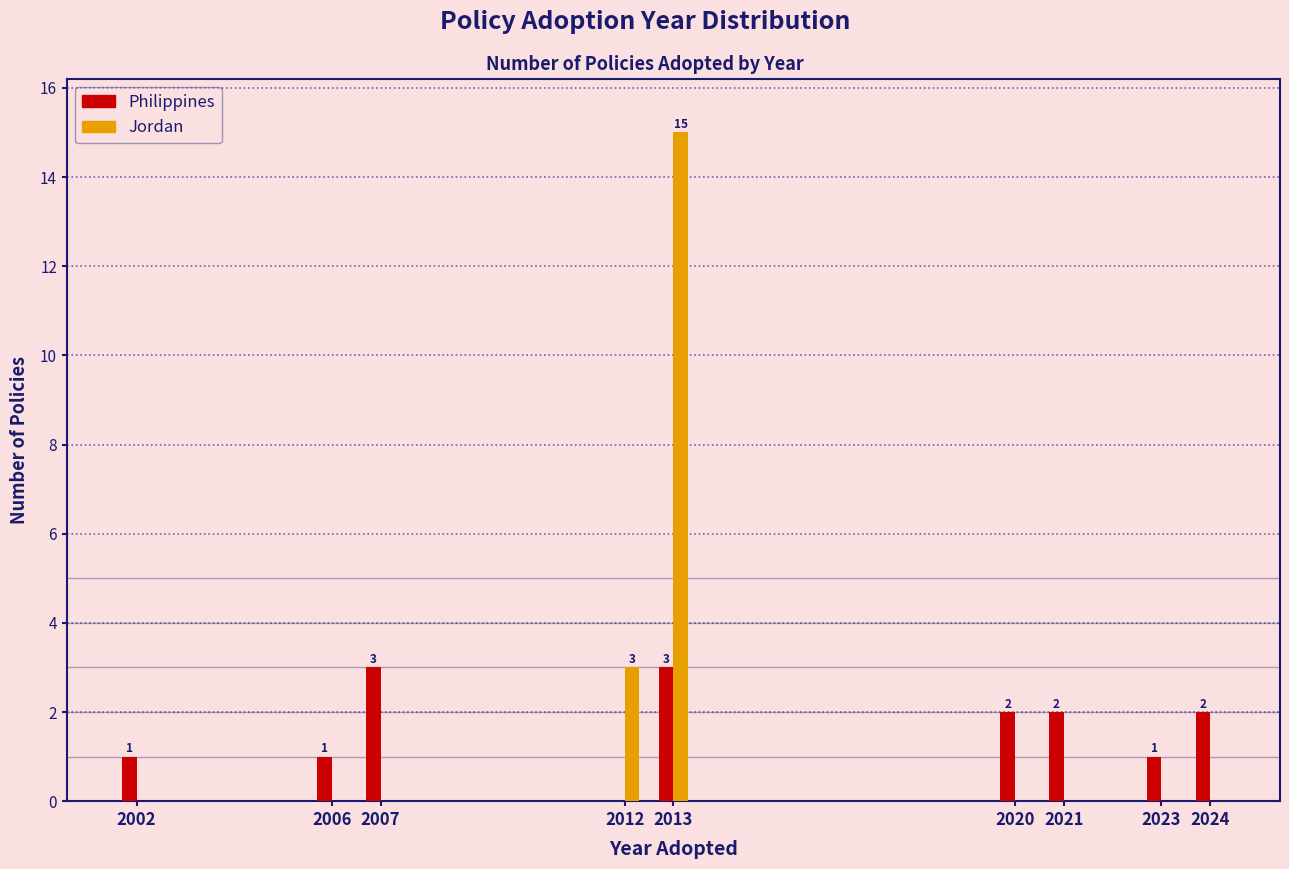

Reading right to left, extract all data points from this chart.

Philippines: 2024=2	2023=1	2021=2	2020=2	2013=3	2012=0	2007=3	2006=1	2002=1
Jordan: 2024=0	2023=0	2021=0	2020=0	2013=15	2012=3	2007=0	2006=0	2002=0